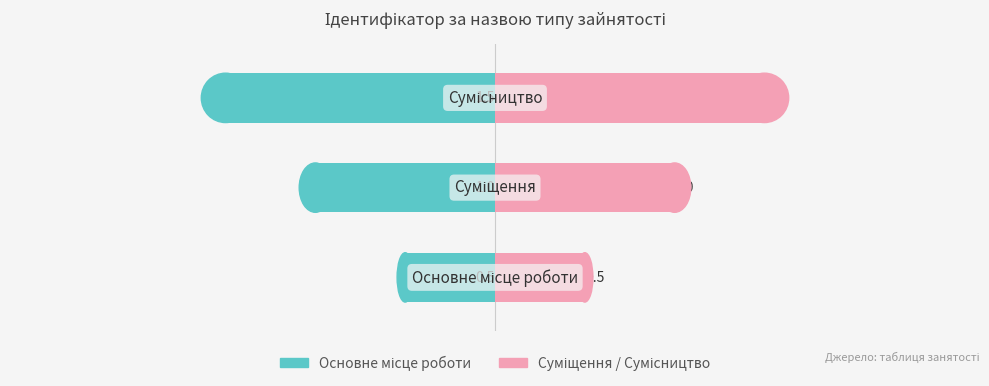

How many bars are there in total?

6